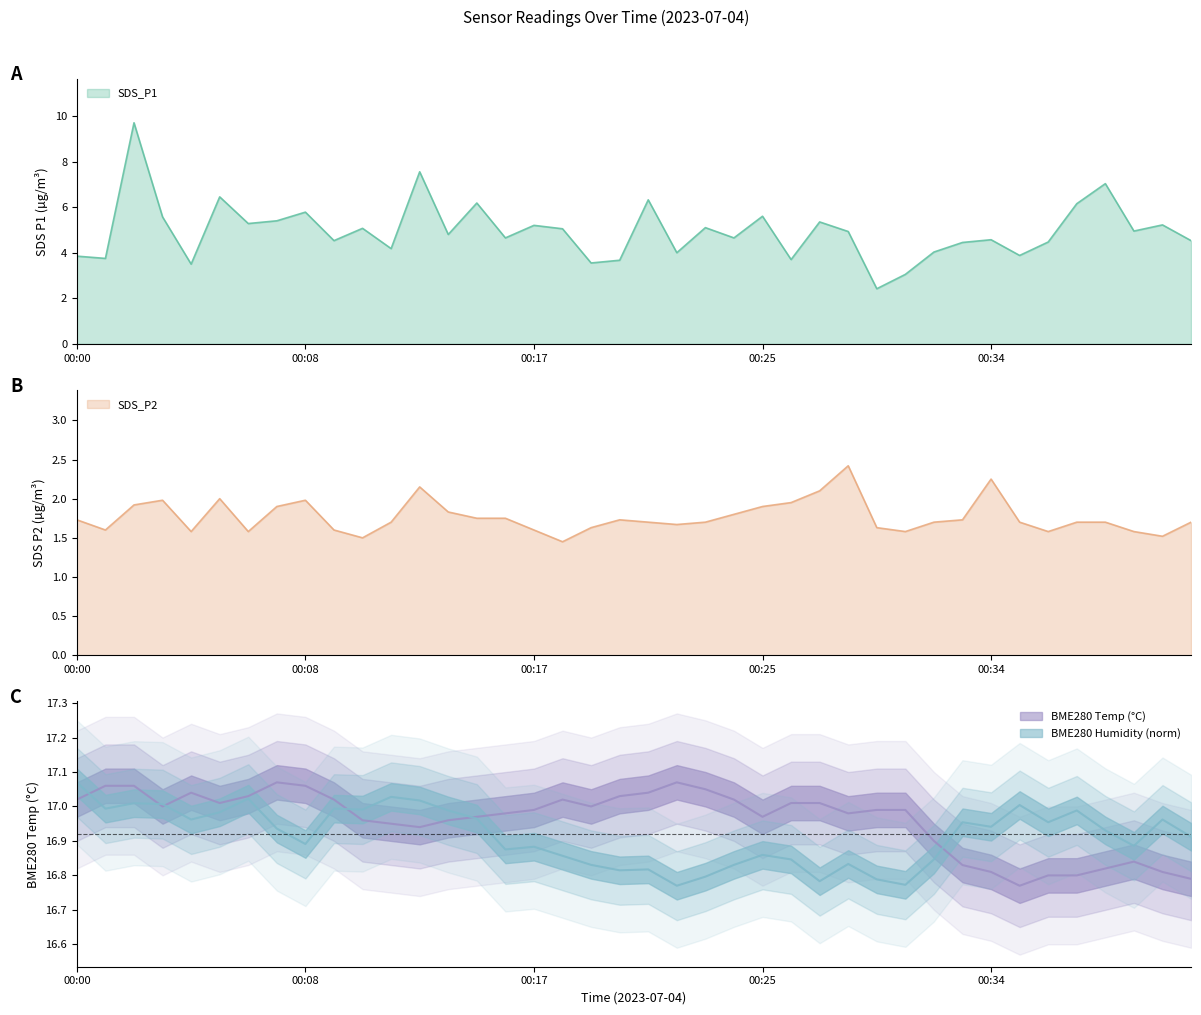

What is the smallest value displayed?

1.4